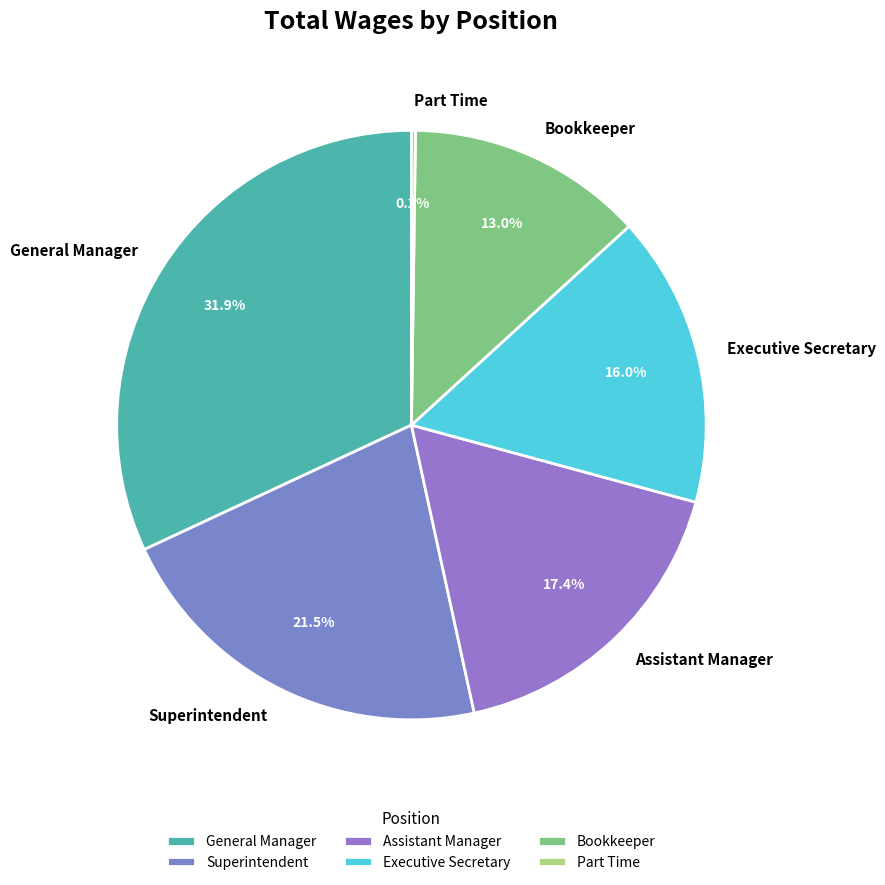

To the nearest percent, what is the difference between the largest and smallest slice percentages?

32%